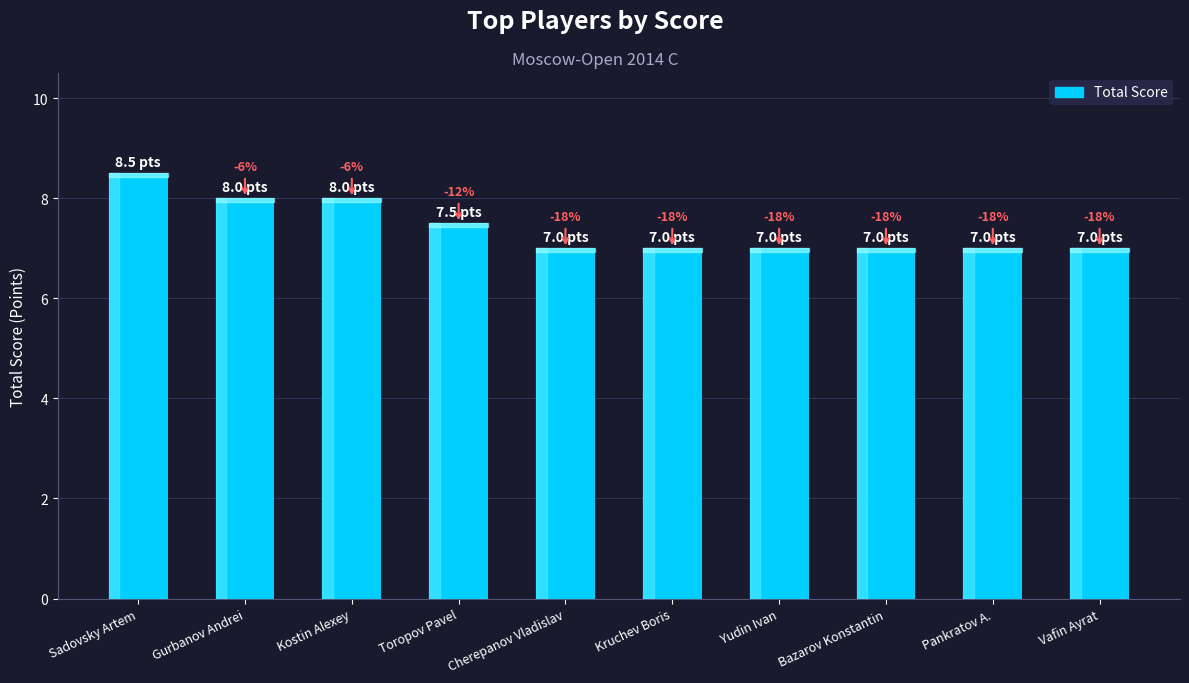

How many bars are there in total?

10